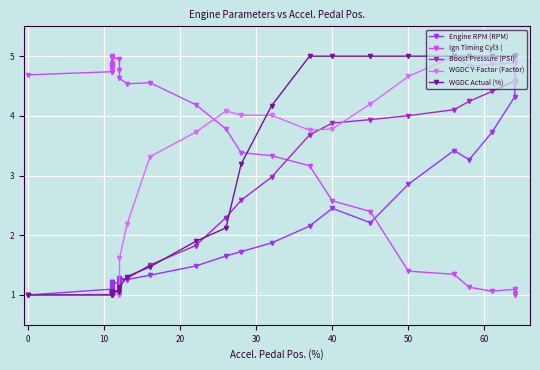

Does the chart display data point markers on the line(s)?

Yes